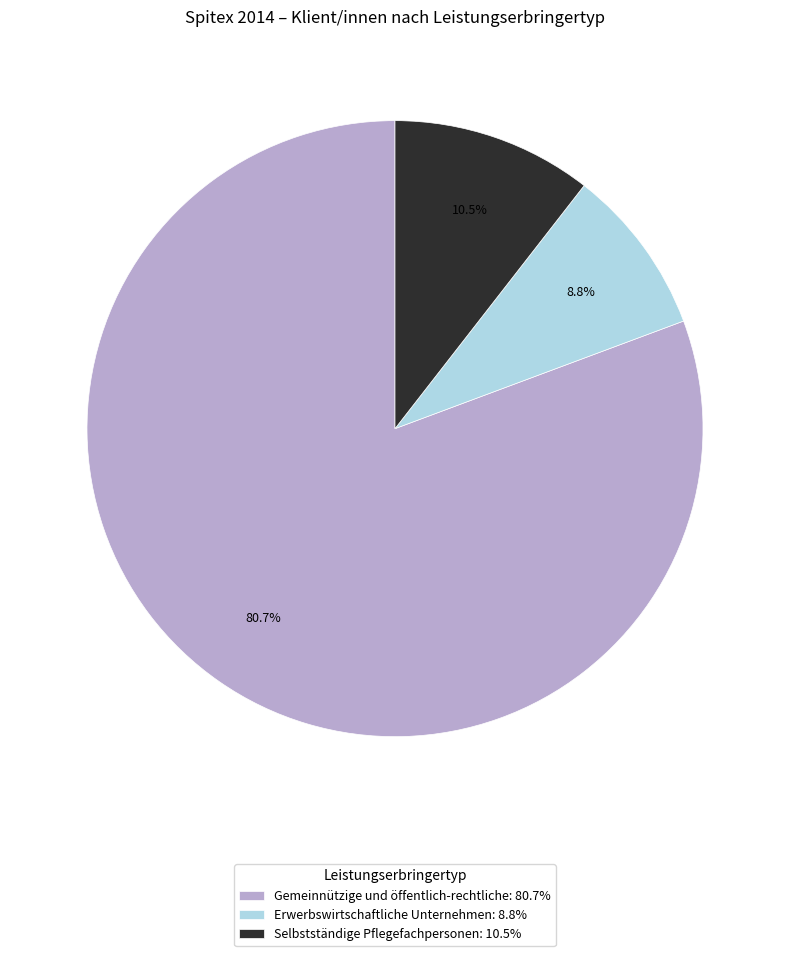

What is the ratio of the value at Gemeinnützige und öffentlich-rechtliche to the value at Erwerbswirtschaftliche Unternehmen?

9.2